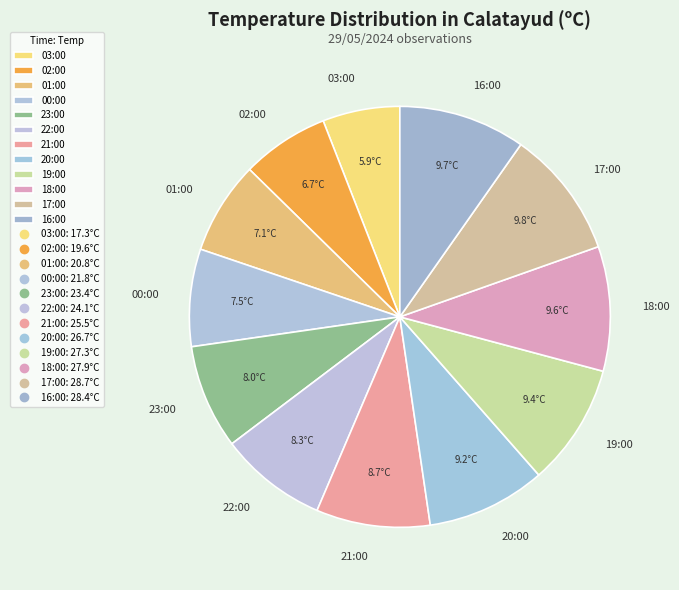

Does 21:00 account for over 50% of the chart?

No